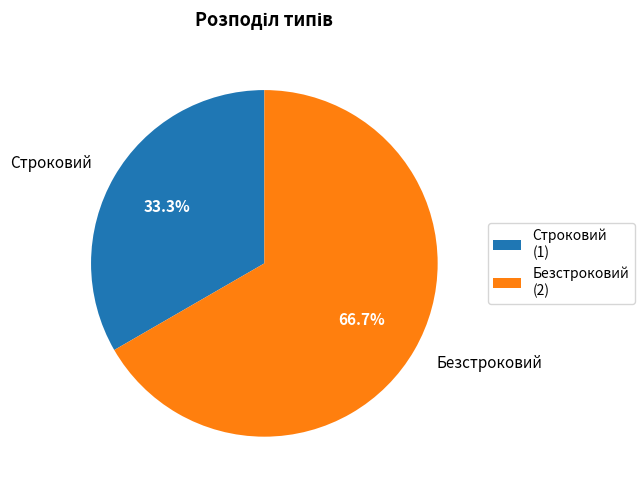

How many segments does this pie chart have?

2